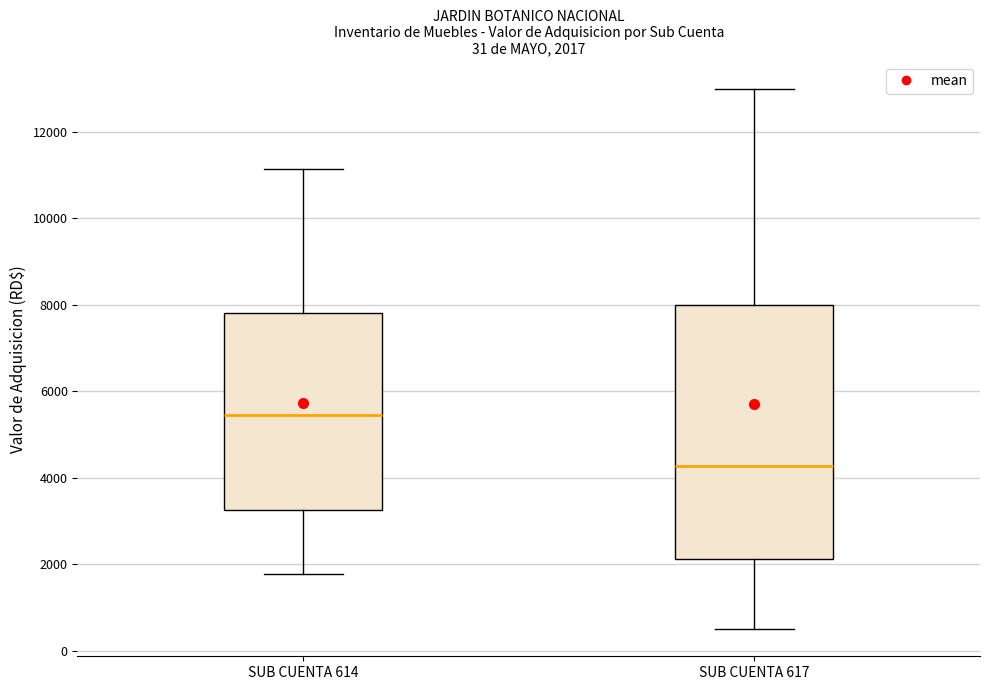

Which box is the tallest, from its lower edge to its upper edge?

SUB CUENTA 617